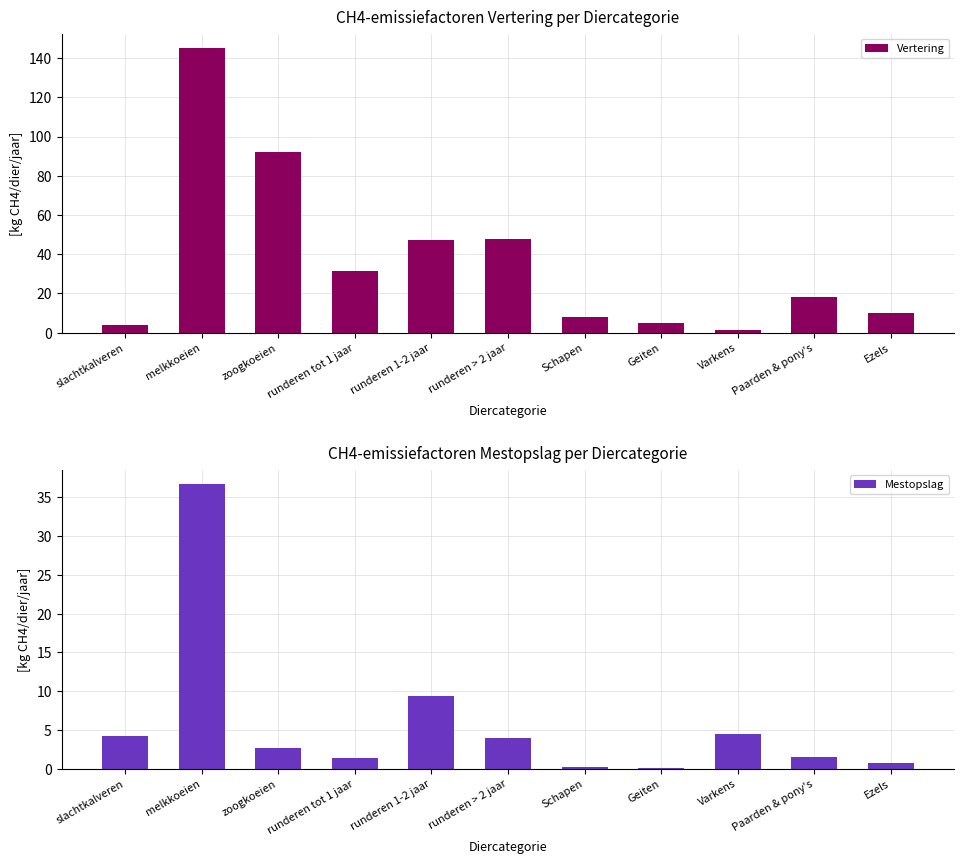

At which label does Mestopslag reach its peak?

melkkoeien